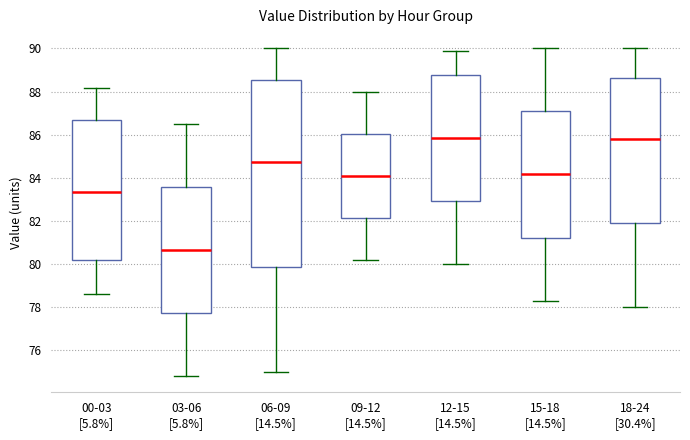

Where is the upper edge of the box for 12-15 [14.5%] on the y-axis? The values are not printed on the chart, so give them approximately, as read against the axis.

88.8